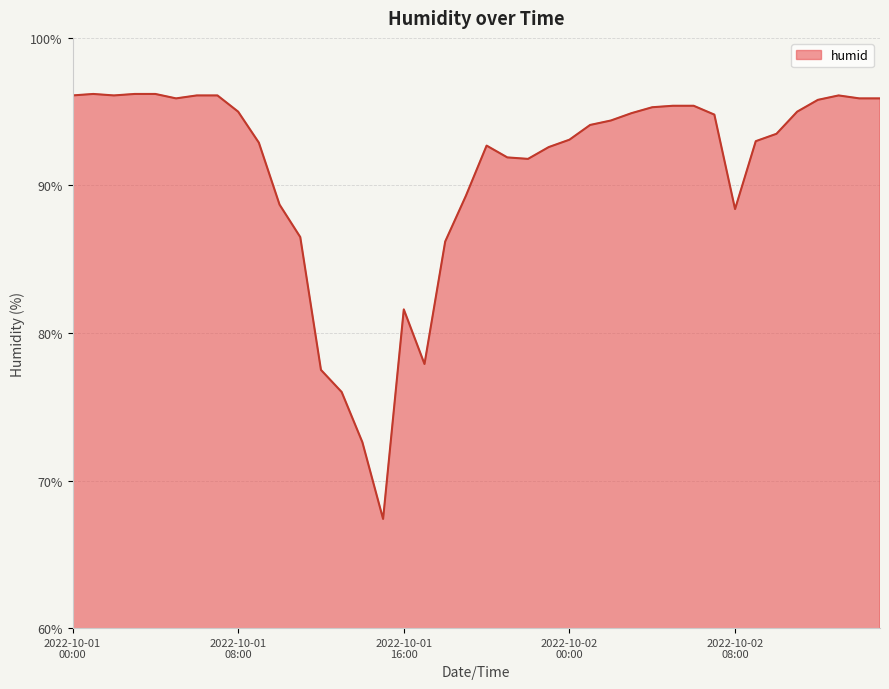

What is the smallest value displayed?

67.4